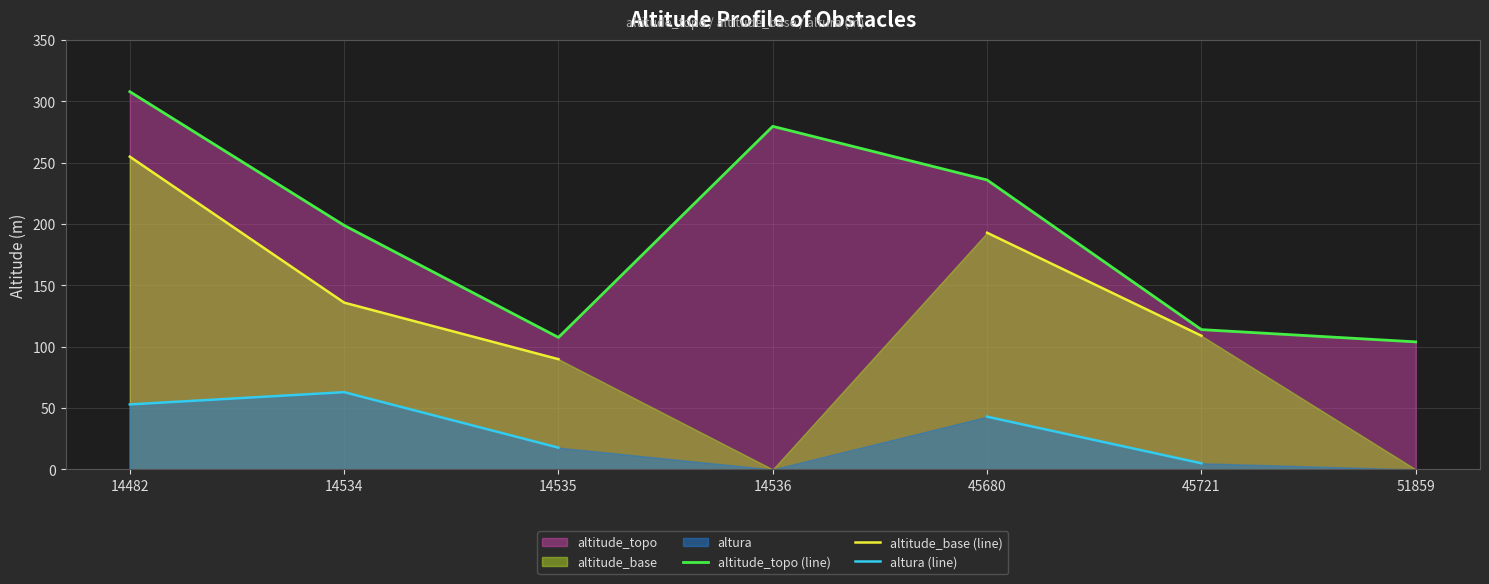

What is the difference between the maximum and minimum values in the altitude_topo (line) series?

204.0